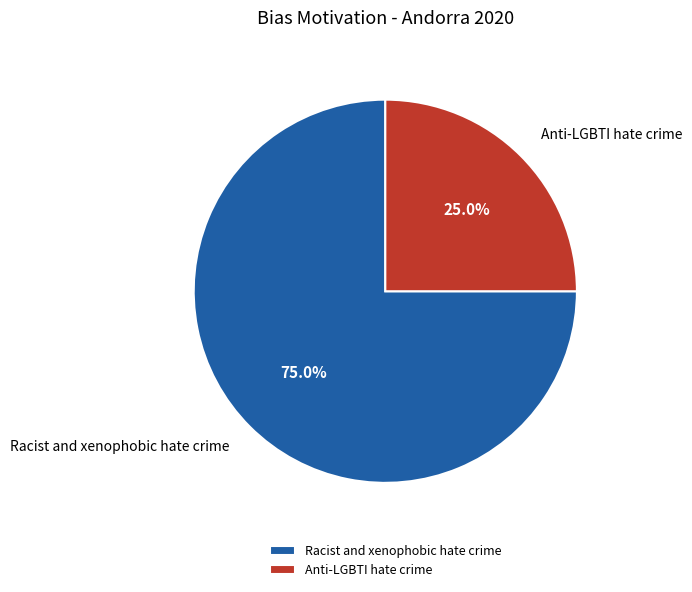

What percentage is the Racist and xenophobic hate crime slice, to the nearest percent?

75%